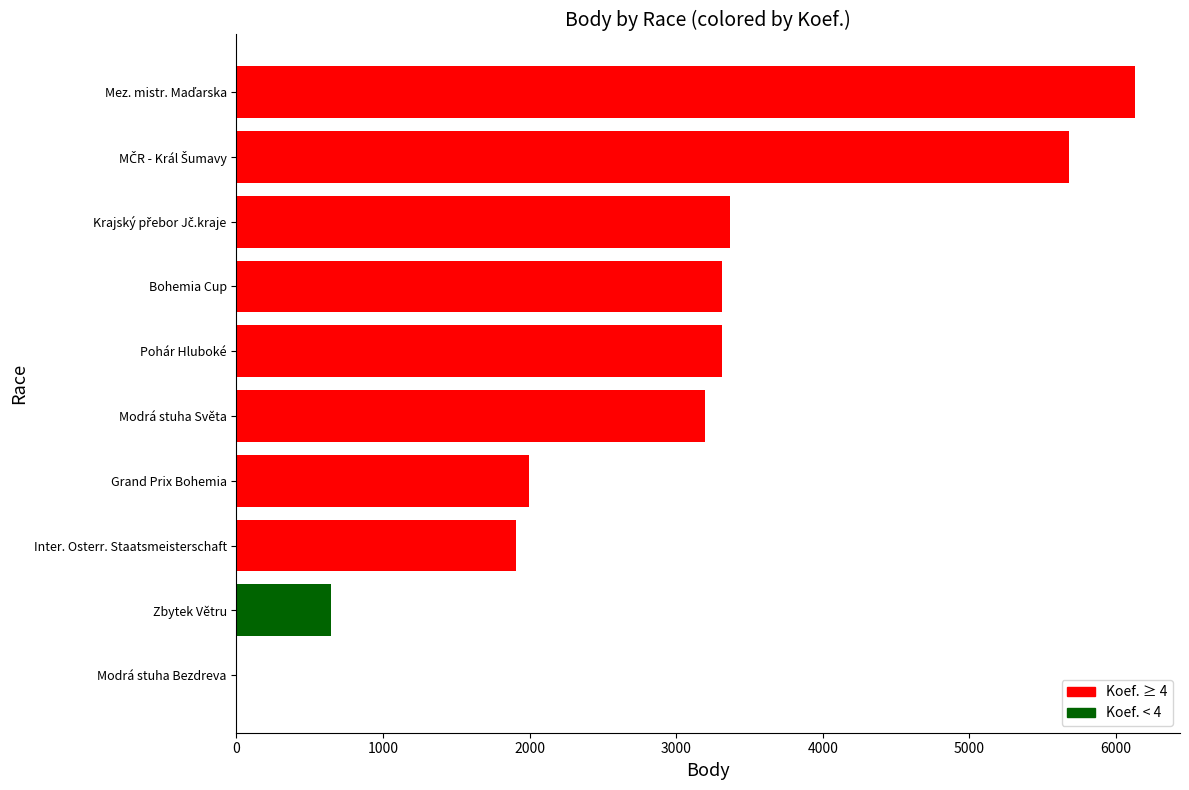

Count the number of categories in the chart.

10